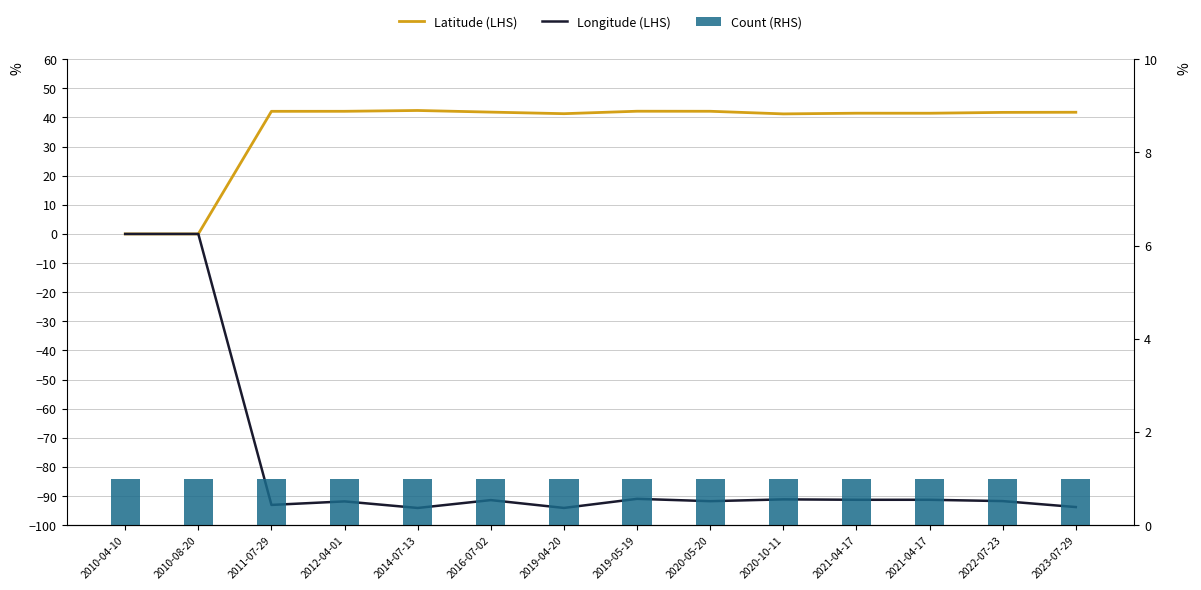

What is the label of the 9th bar from the right?

2016-07-02